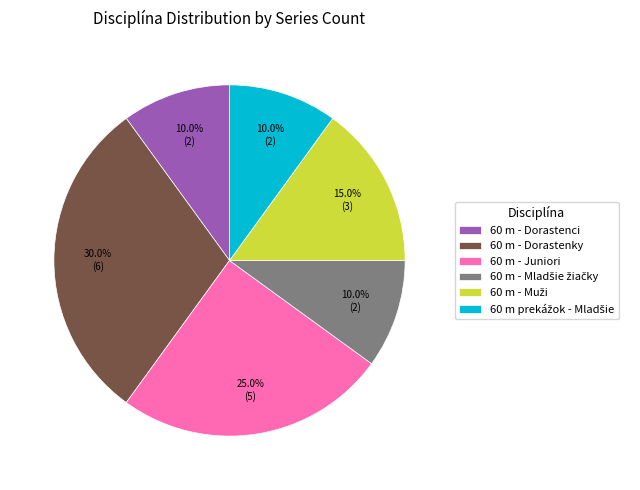

Which slice is the largest?

60 m - Dorastenky